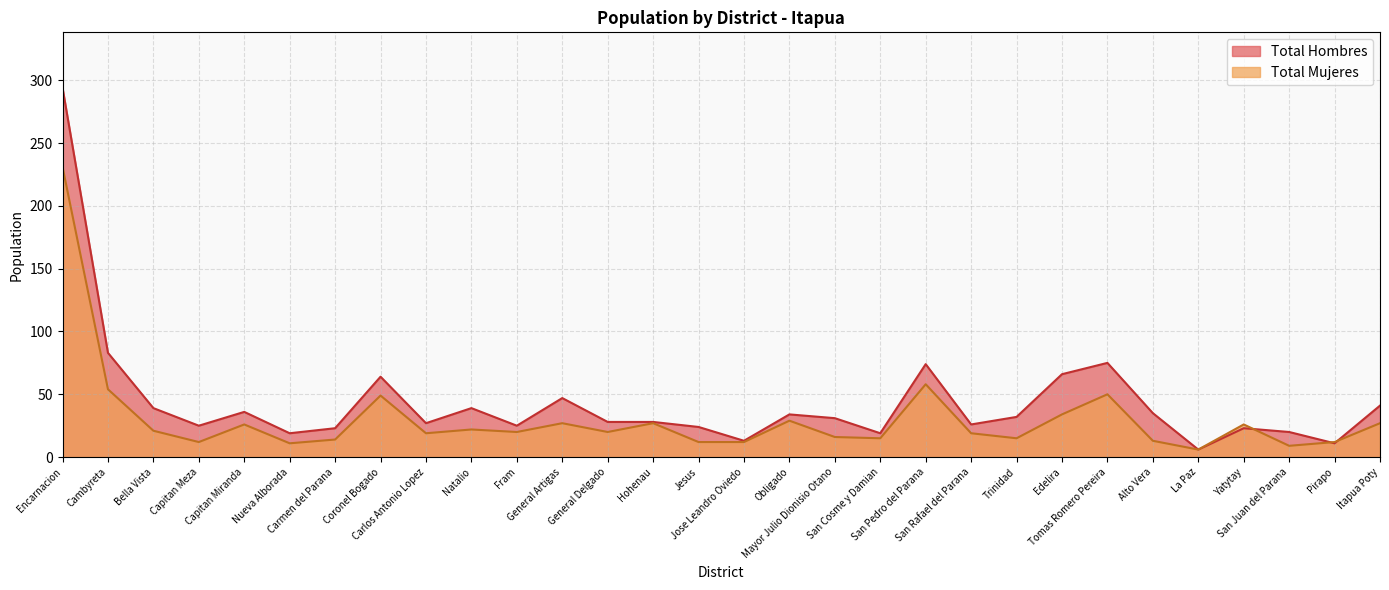

Reading left to right, extract all data points from this chart.

Total Hombres: Encarnacion=294	Cambyreta=83	Bella Vista=39	Capitan Meza=25	Capitan Miranda=36	Nueva Alborada=19	Carmen del Parana=23	Coronel Bogado=64	Carlos Antonio Lopez=27	Natalio=39	Fram=25	General Artigas=47	General Delgado=28	Hohenau=28	Jesus=24	Jose Leandro Oviedo=13	Obligado=34	Mayor Julio Dionisio Otano=31	San Cosme y Damian=19	San Pedro del Parana=74	San Rafael del Parana=26	Trinidad=32	Edelira=66	Tomas Romero Pereira=75	Alto Vera=35	La Paz=6	Yatytay=23	San Juan del Parana=20	Pirapo=11	Itapua Poty=41
Total Mujeres: Encarnacion=231	Cambyreta=54	Bella Vista=21	Capitan Meza=12	Capitan Miranda=26	Nueva Alborada=11	Carmen del Parana=14	Coronel Bogado=49	Carlos Antonio Lopez=19	Natalio=22	Fram=20	General Artigas=27	General Delgado=20	Hohenau=27	Jesus=12	Jose Leandro Oviedo=12	Obligado=29	Mayor Julio Dionisio Otano=16	San Cosme y Damian=15	San Pedro del Parana=58	San Rafael del Parana=19	Trinidad=15	Edelira=34	Tomas Romero Pereira=50	Alto Vera=13	La Paz=6	Yatytay=26	San Juan del Parana=9	Pirapo=12	Itapua Poty=27